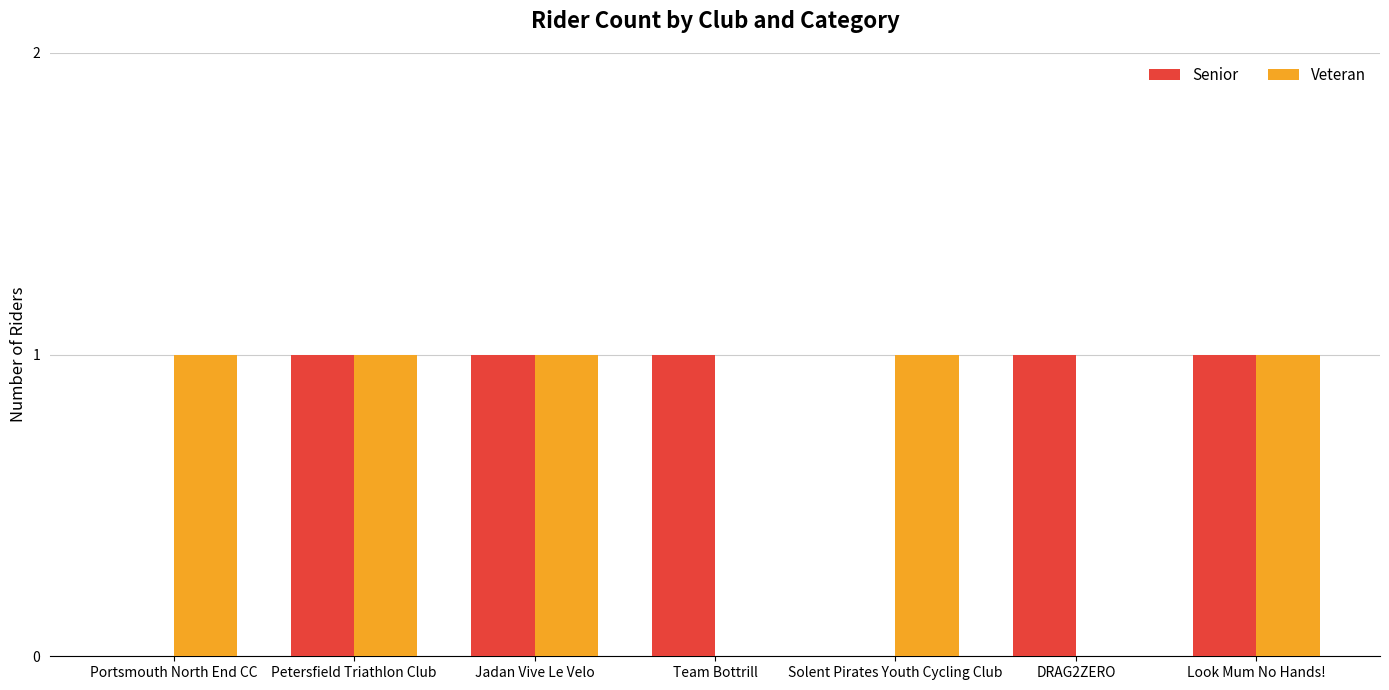

Reading left to right, transcribe all the data shown in this chart.

Senior: 0	1	1	1	0	1	1
Veteran: 1	1	1	0	1	0	1